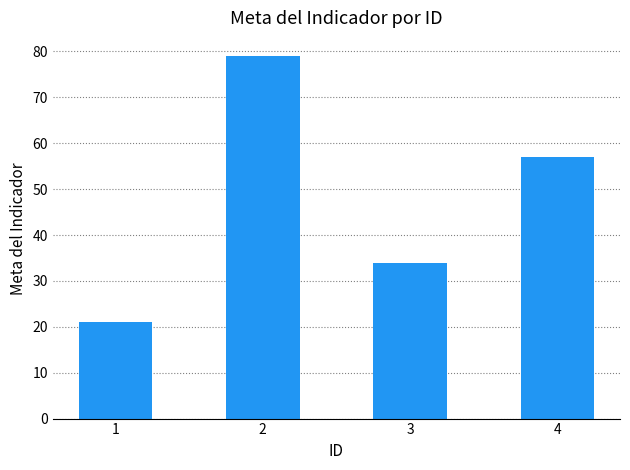

Where is the data nearest to the value 50?

4